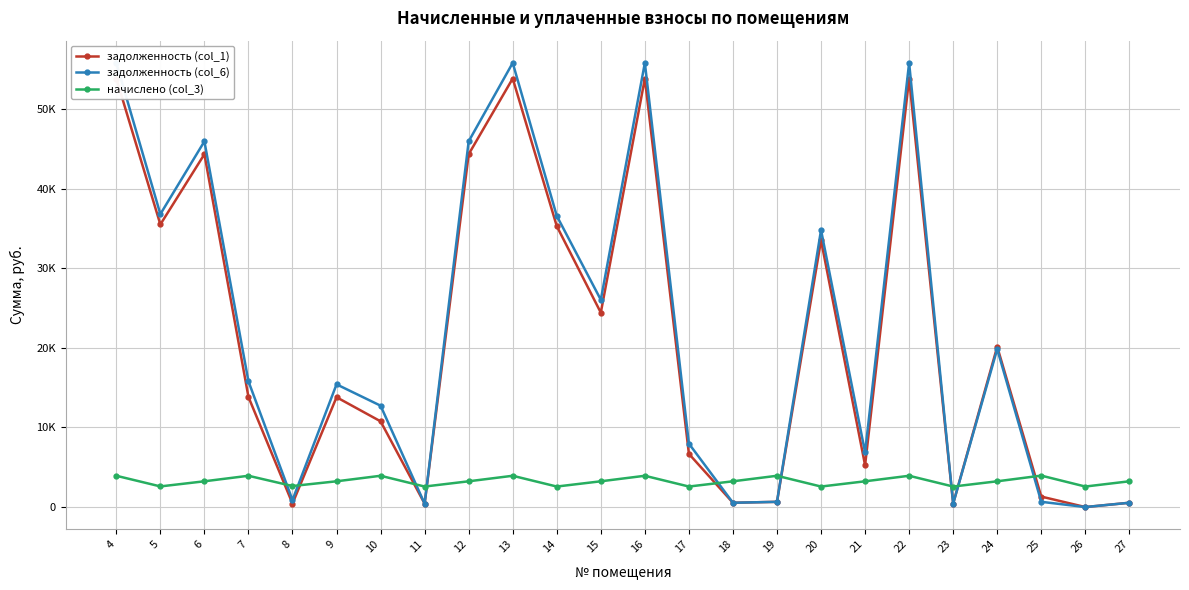

Reading left to right, extract all data points from this chart.

задолженность (col_1): 53862.7	35518.0	44345.5	13836.7	440.5	13804.9	10773.3	428.7	44345.5	53862.7	35310.9	24432.0	53862.7	6684.9	539.5	655.3	33531.4	5251.7	53862.7	429.6	20151.7	1317.2	0.0	539.5
задолженность (col_6): 55828.4	36814.3	45963.9	15802.5	881.0	15423.3	12739.1	428.7	45963.9	55828.4	36599.6	26050.4	55828.4	7973.6	539.5	655.3	34820.1	6870.2	55828.4	429.6	19858.2	658.6	0.0	539.5
начислено (col_3): 3931.6	2592.5	3236.9	3931.6	2642.9	3236.9	3931.6	2577.4	3236.9	3931.6	2577.4	3236.9	3931.6	2577.4	3236.9	3931.6	2577.4	3236.9	3931.6	2577.4	3236.9	3951.7	2577.4	3236.9